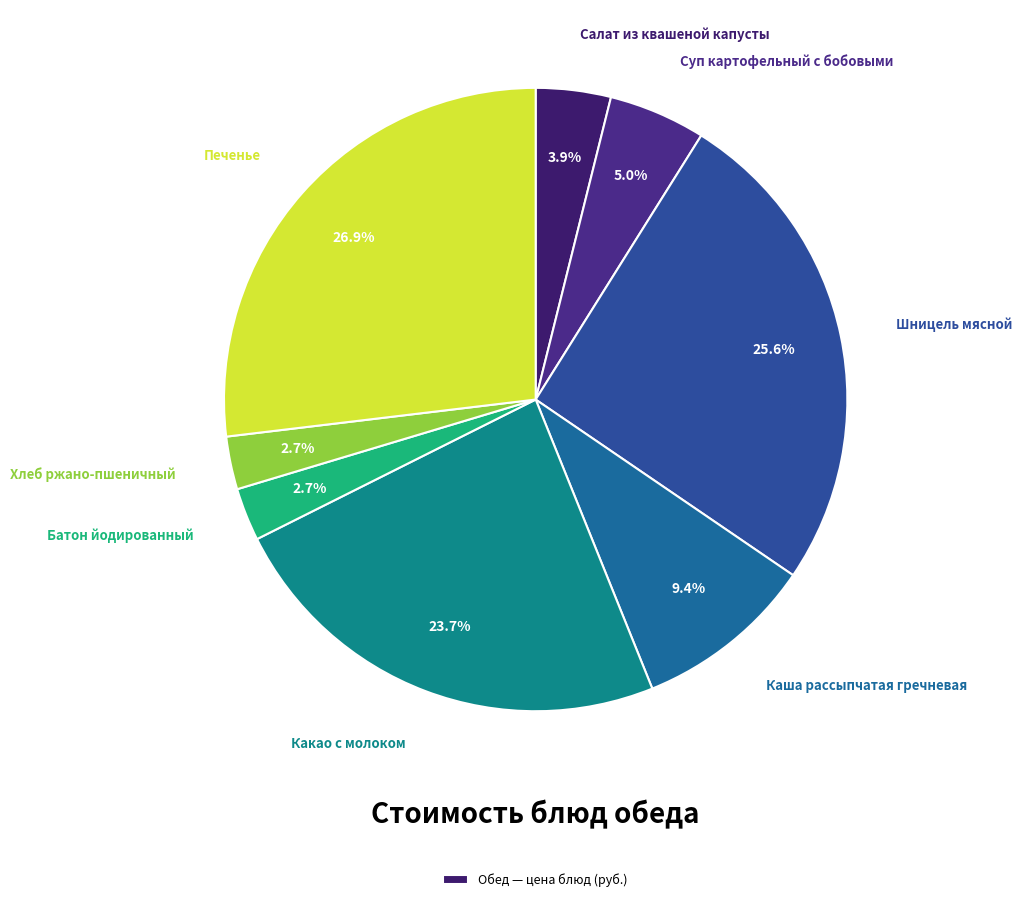

How many slices are in this pie chart?

8